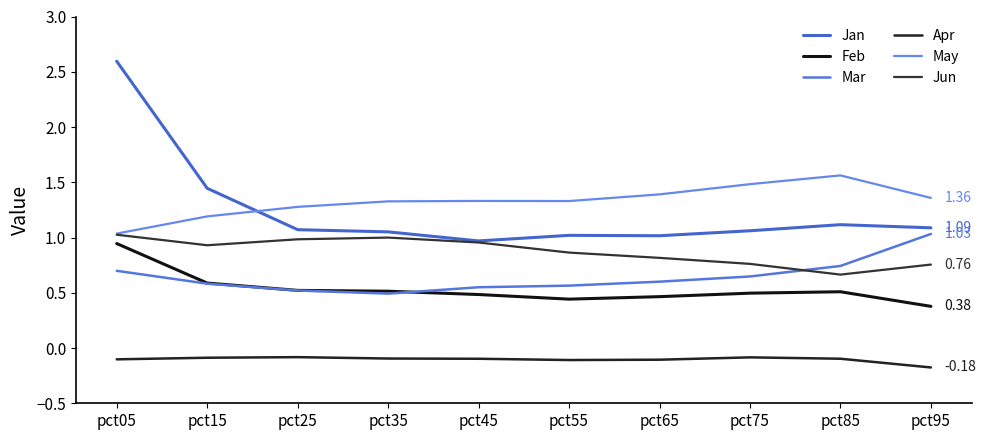

The value of Feb at pct35 is 0.8. True or false?

False